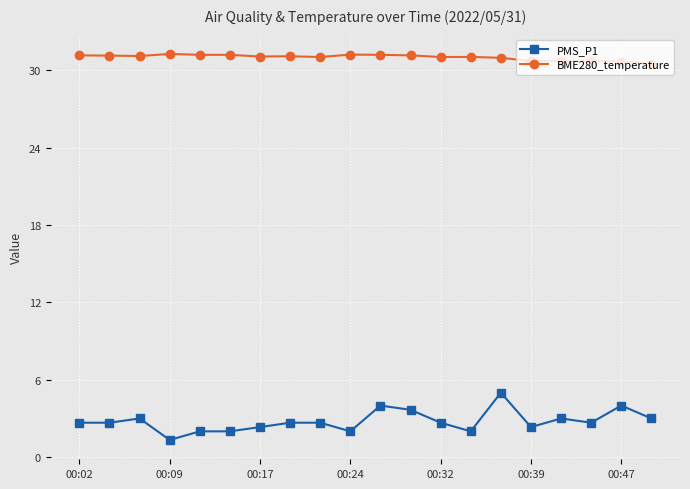

What is the average value of the PMS_P1 series?

2.8